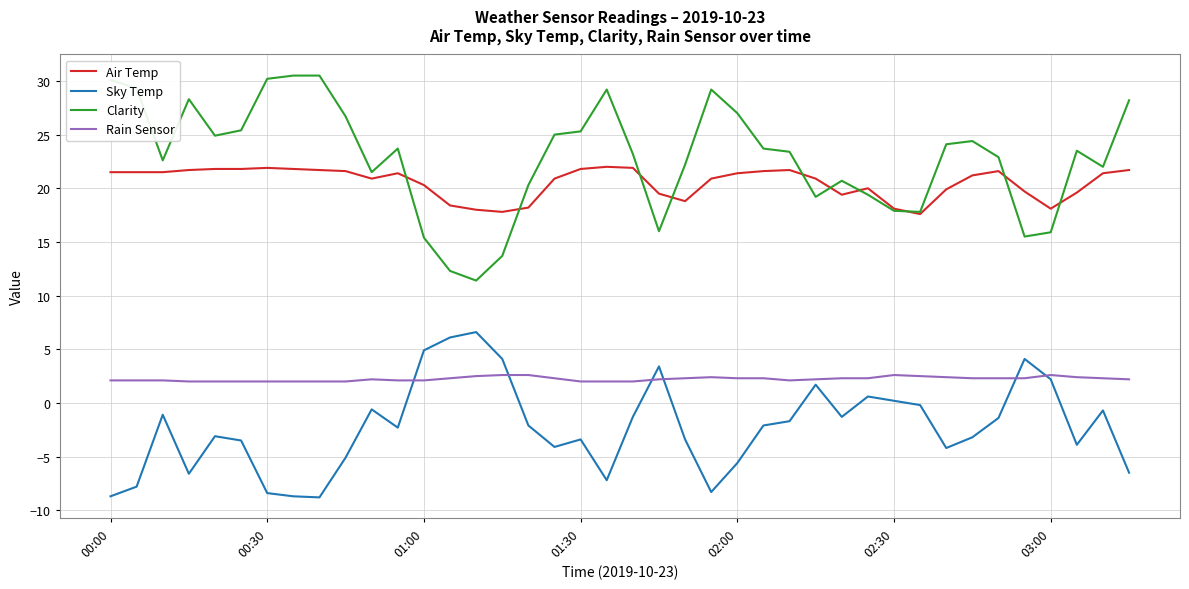

What is the smallest value displayed?

-8.8